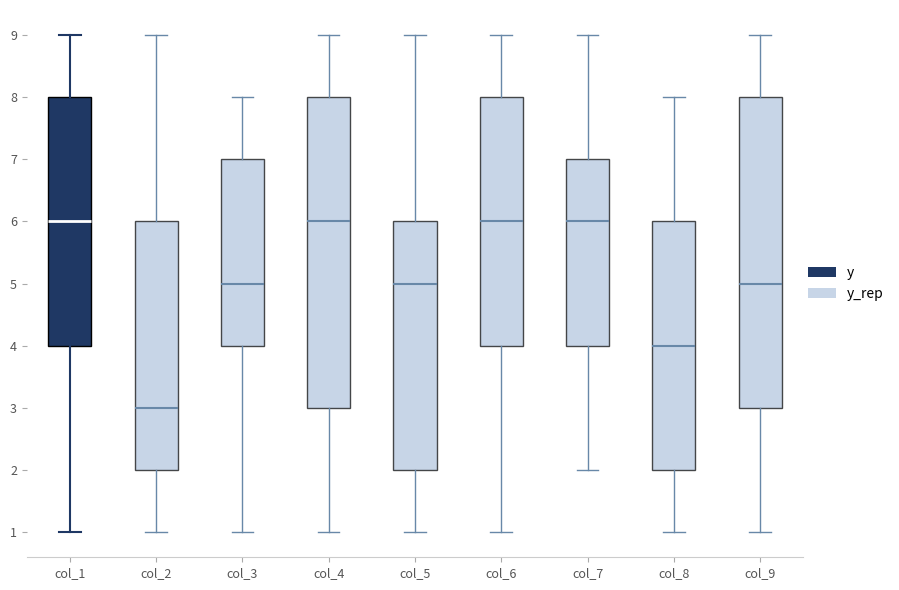

Reading left to right, read every box against the y-axis: the position of its median line, the range the box covers, and the ends of its whiskers. The values are not printed on the chart, so give them approximately, as read against the axis.

col_1: median 6, box 4 to 8, whiskers 1 to 9
col_2: median 3, box 2 to 6, whiskers 1 to 9
col_3: median 5, box 4 to 7, whiskers 1 to 8
col_4: median 6, box 3 to 8, whiskers 1 to 9
col_5: median 5, box 2 to 6, whiskers 1 to 9
col_6: median 6, box 4 to 8, whiskers 1 to 9
col_7: median 6, box 4 to 7, whiskers 2 to 9
col_8: median 4, box 2 to 6, whiskers 1 to 8
col_9: median 5, box 3 to 8, whiskers 1 to 9